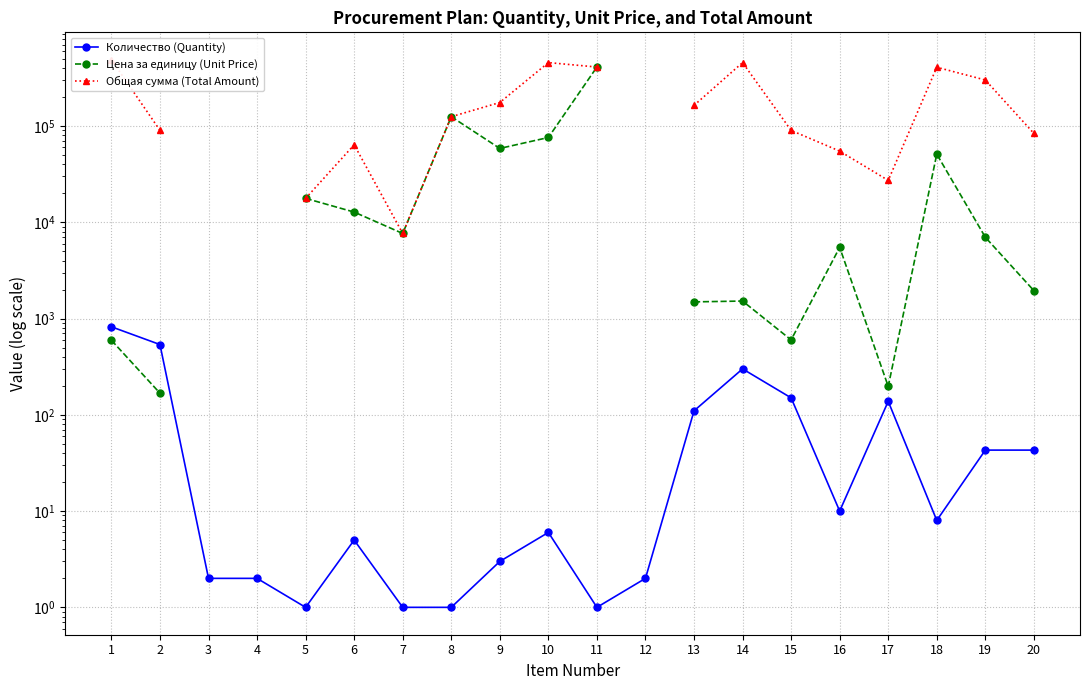

How many values in the Общая сумма (Total Amount) series are below 125000?

8